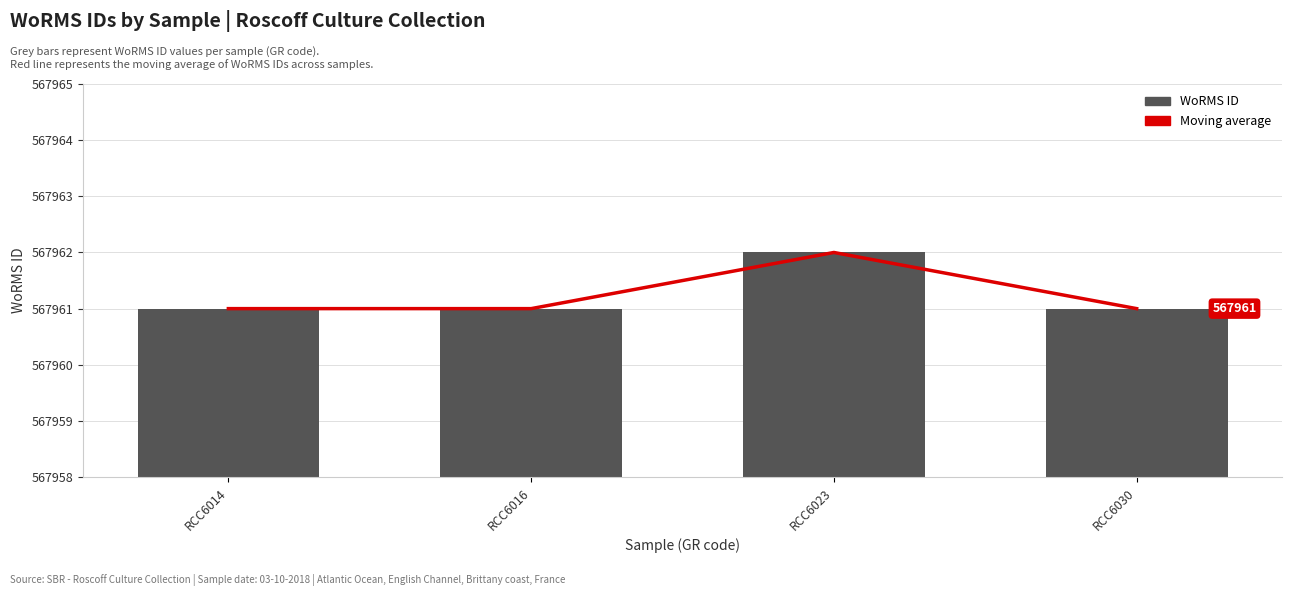

Which series has the largest total across all categories?

Moving average